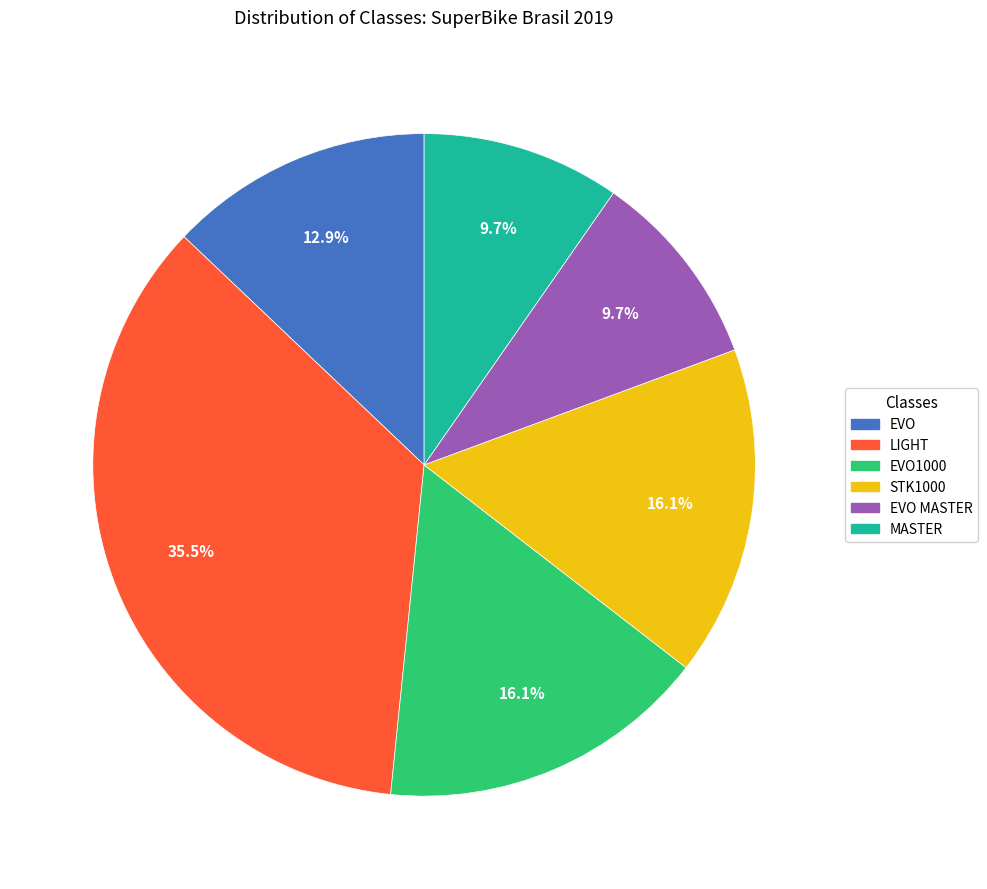

True or false: MASTER accounts for 23% of the total.

False